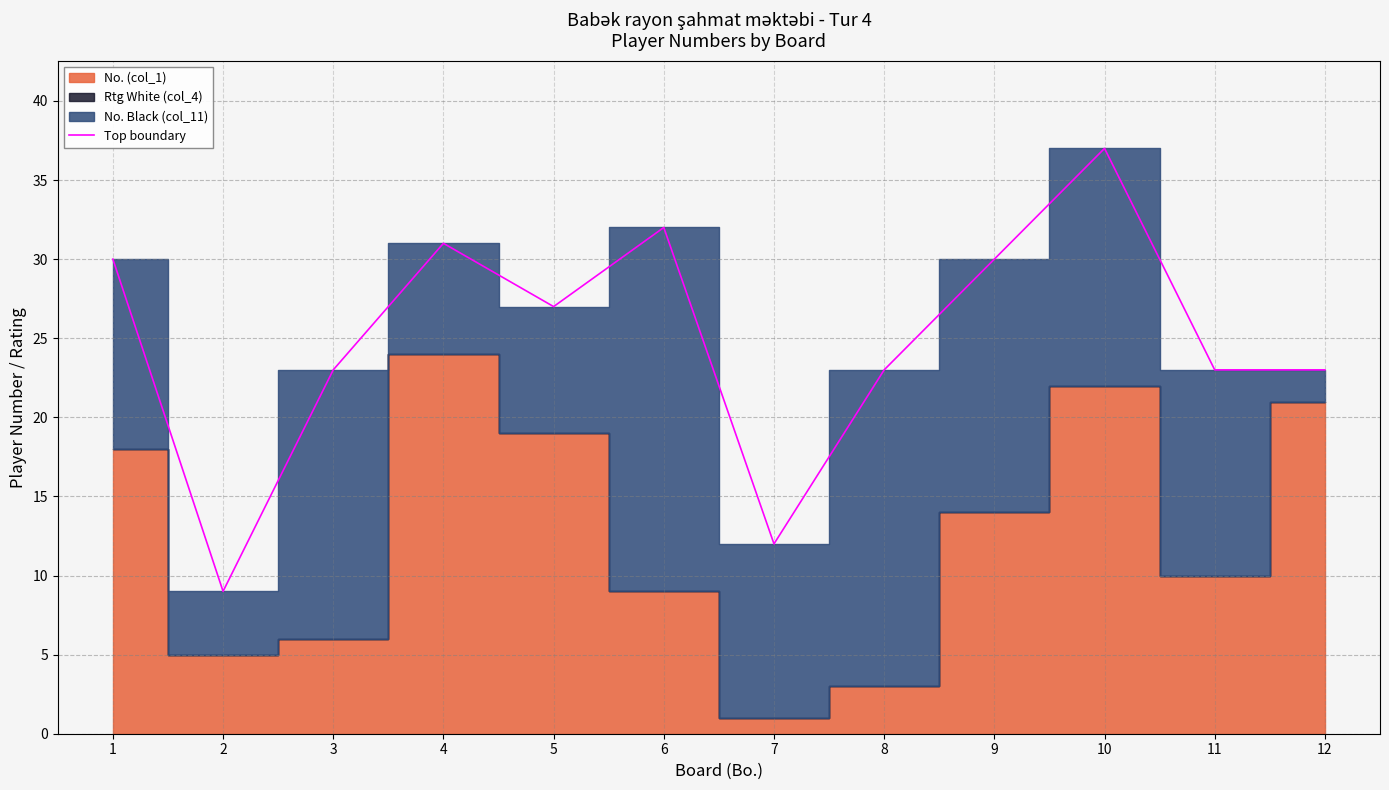

Which has a higher value, 7 or 9?

9